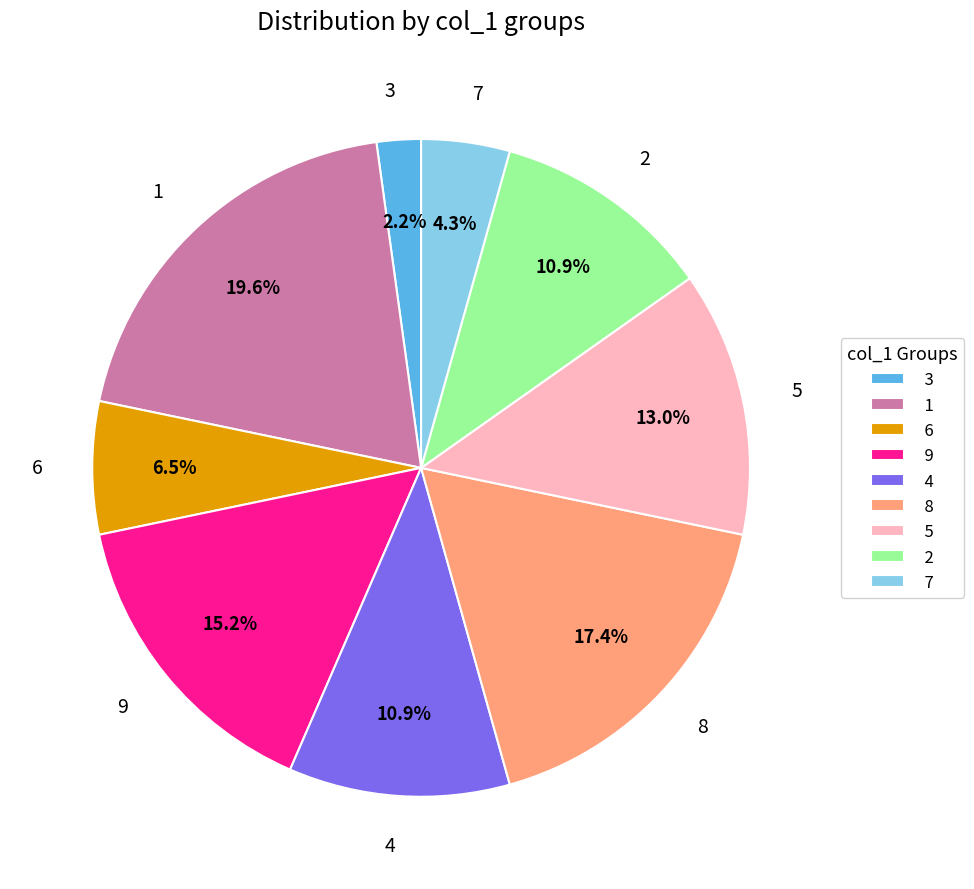

How many slices are in this pie chart?

9